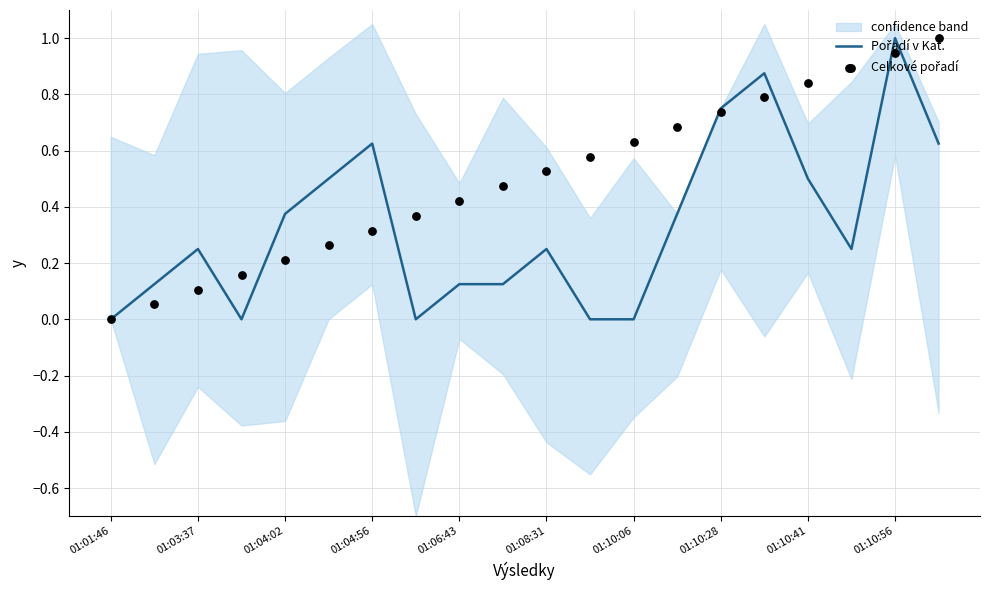

Which series has the largest total across all categories?

Celkové pořadí